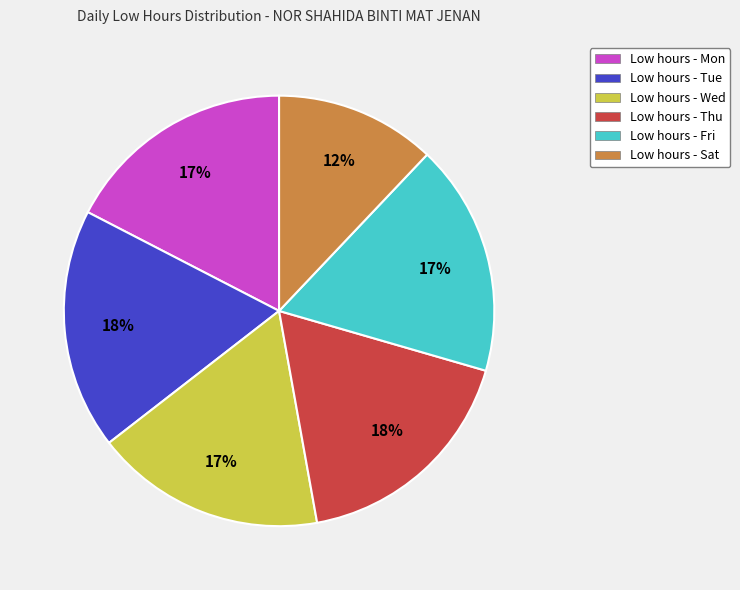

Approximately how many times larger is the value at Low hours - Fri compared to Low hours - Mon?

1.0